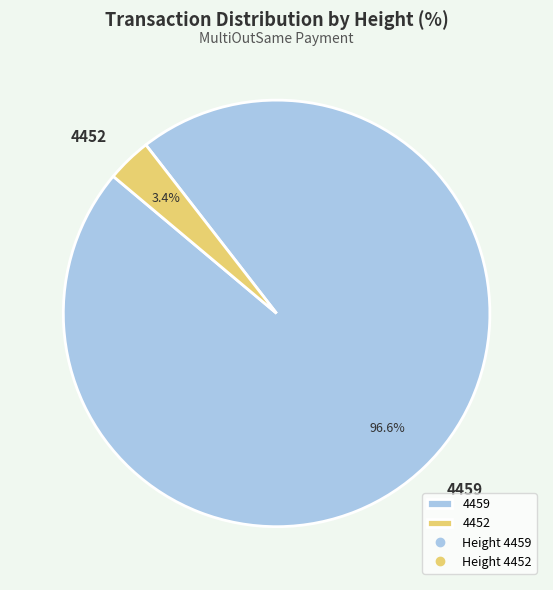

What percentage is NOT represented by 4459?

3.4%